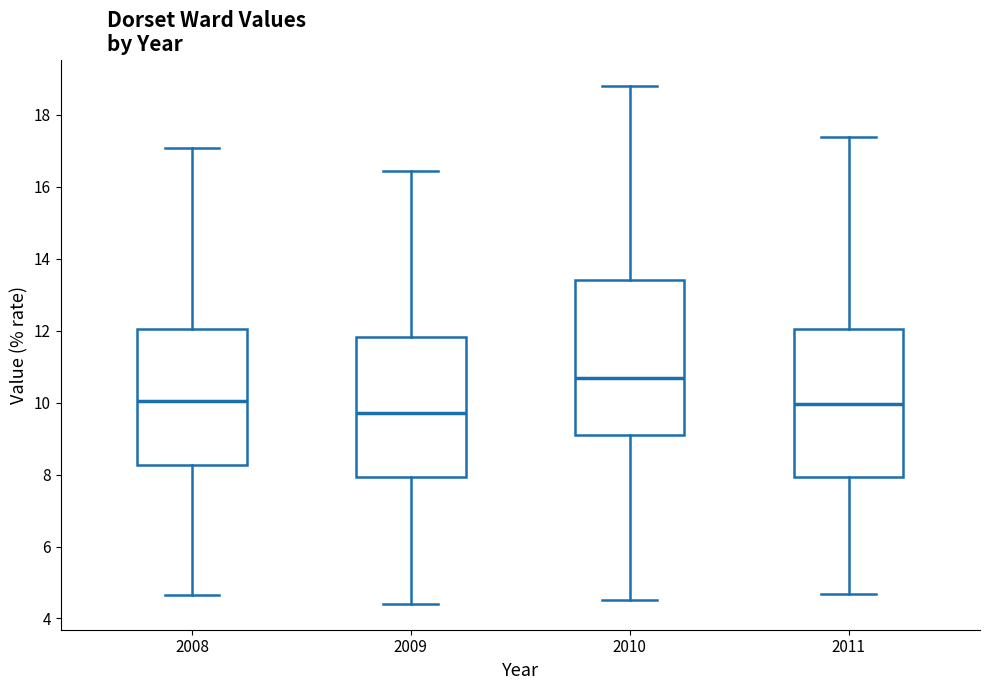

Which box is the tallest, from its lower edge to its upper edge?

2010